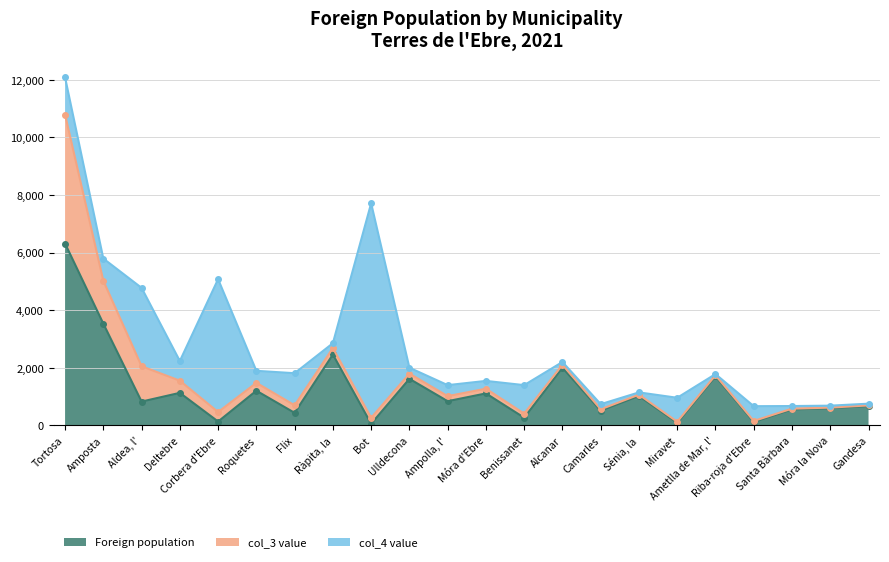

Reading left to right, transcribe all the data shown in this chart.

Foreign population: 6312	3529	823	1126	130	1200	431	2458	51	1613	837	1106	263	1999	506	1019	84	1699	117	550	591	668
col_4 value: 1294	771	2722	684	4615	417	1114	167	7451	205	382	271	989	95	178	79	833	41	513	91	68	60
col_3 value: 4477	1490	1227	422	329	274	263	225	208	181	175	164	142	104	49	44	38	38	33	27	22	22